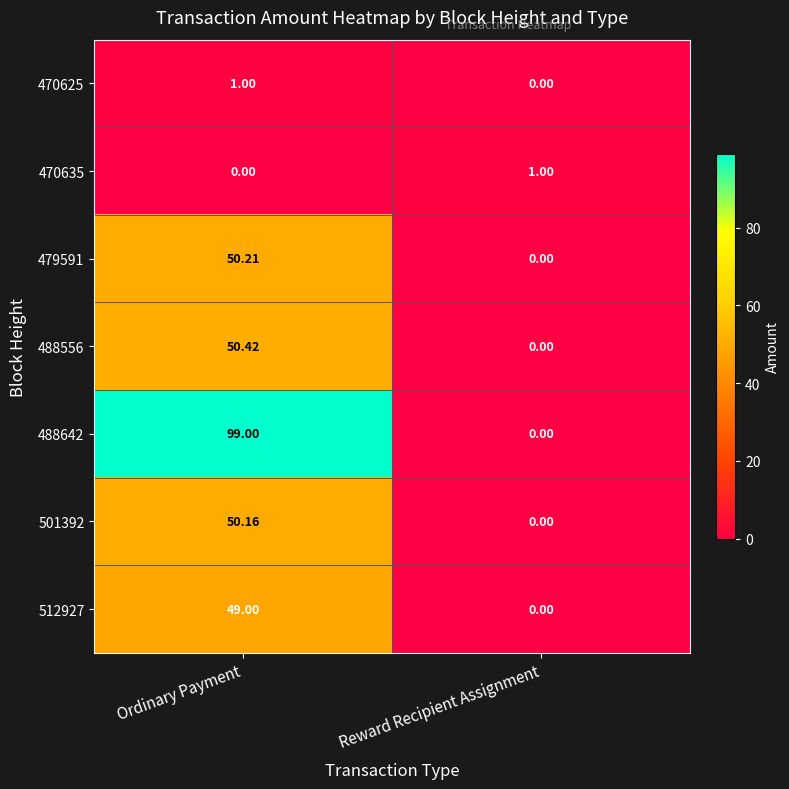

Where is 470625 nearest to the value 0?

Reward Recipient Assignment